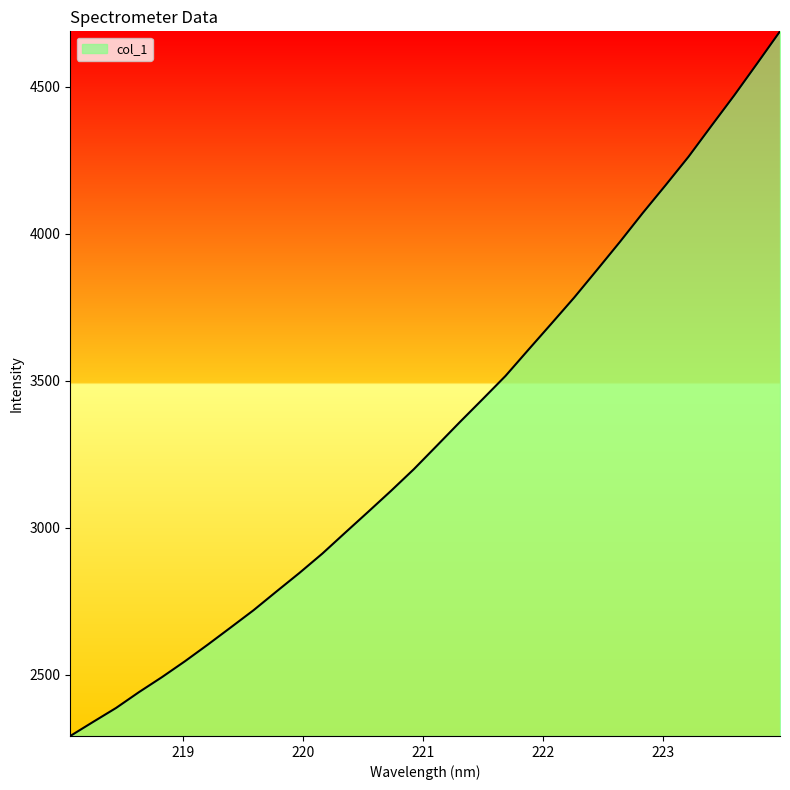

What is the maximum value shown in the chart?

4689.4